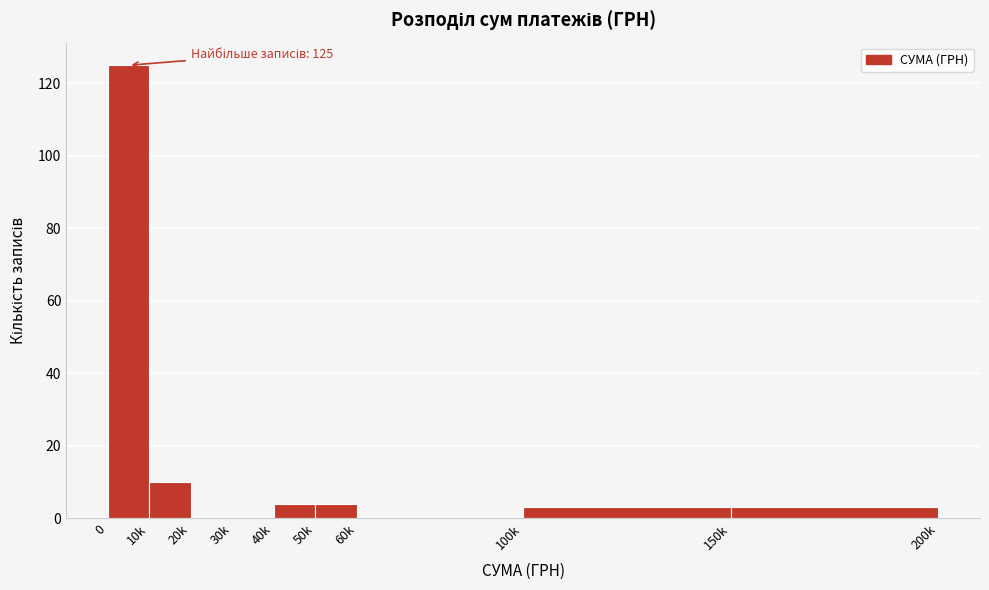

Reading right to left, transcribe all the data shown in this chart.

150k=3	100k=3	60k=0	50k=4	40k=4	30k=0	20k=0	10k=10	0=125